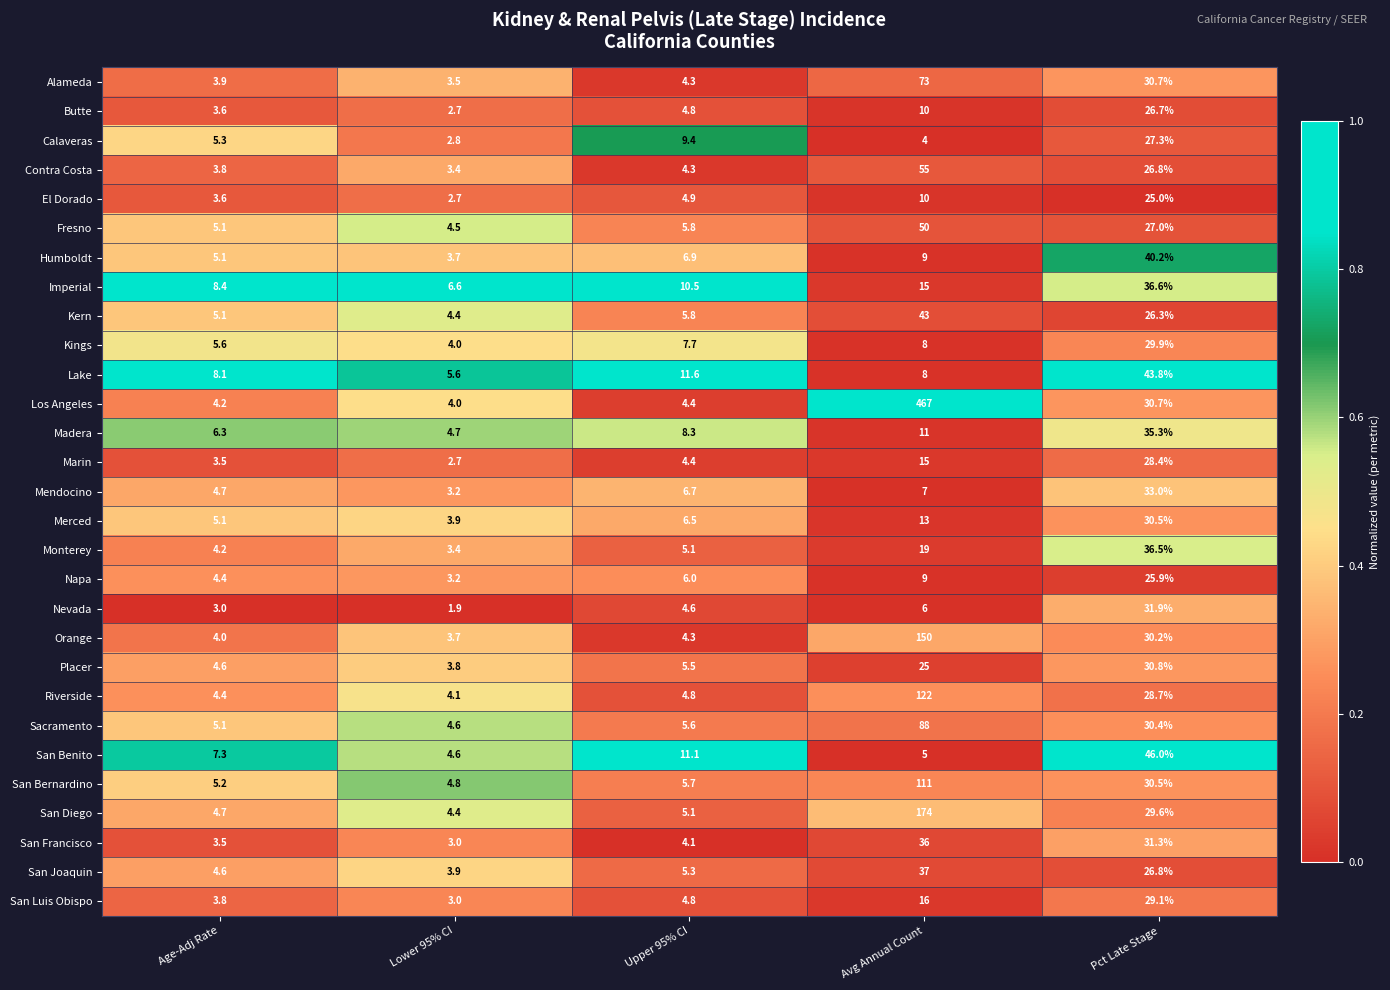

Which series has the largest range (max minus min)?

Los Angeles